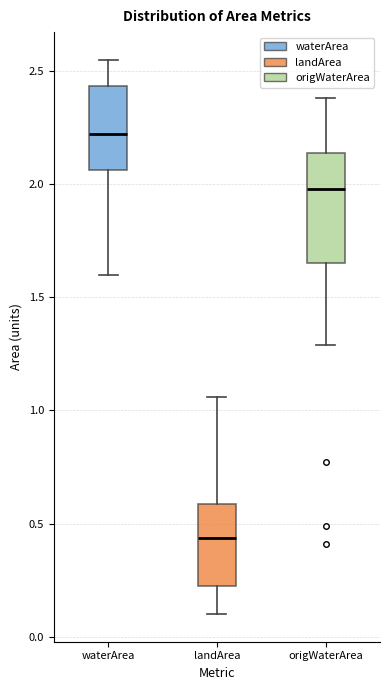

Reading left to right, transcribe this box plot: for each box, give where its median line is, the range the box spans, and where its two whiskers end, as read against the y-axis. The values are not printed on the chart, so give them approximately, as read against the axis.

waterArea: median 2.20, box 2.05 to 2.45, whiskers 1.60 to 2.55
landArea: median 0.45, box 0.20 to 0.60, whiskers 0.10 to 1.05
origWaterArea: median 2.00, box 1.65 to 2.15, whiskers 1.30 to 2.40